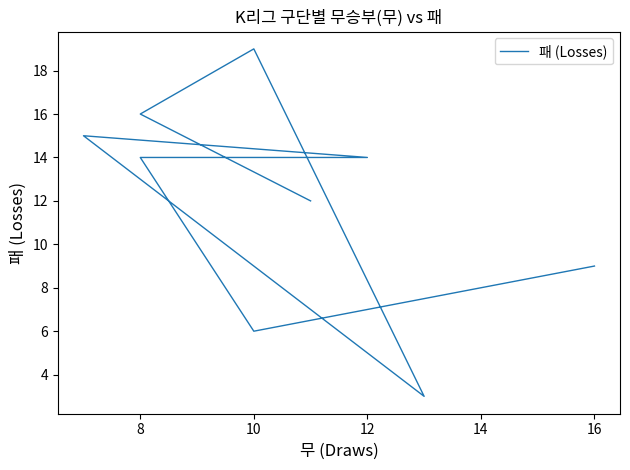

What is the average value?

12